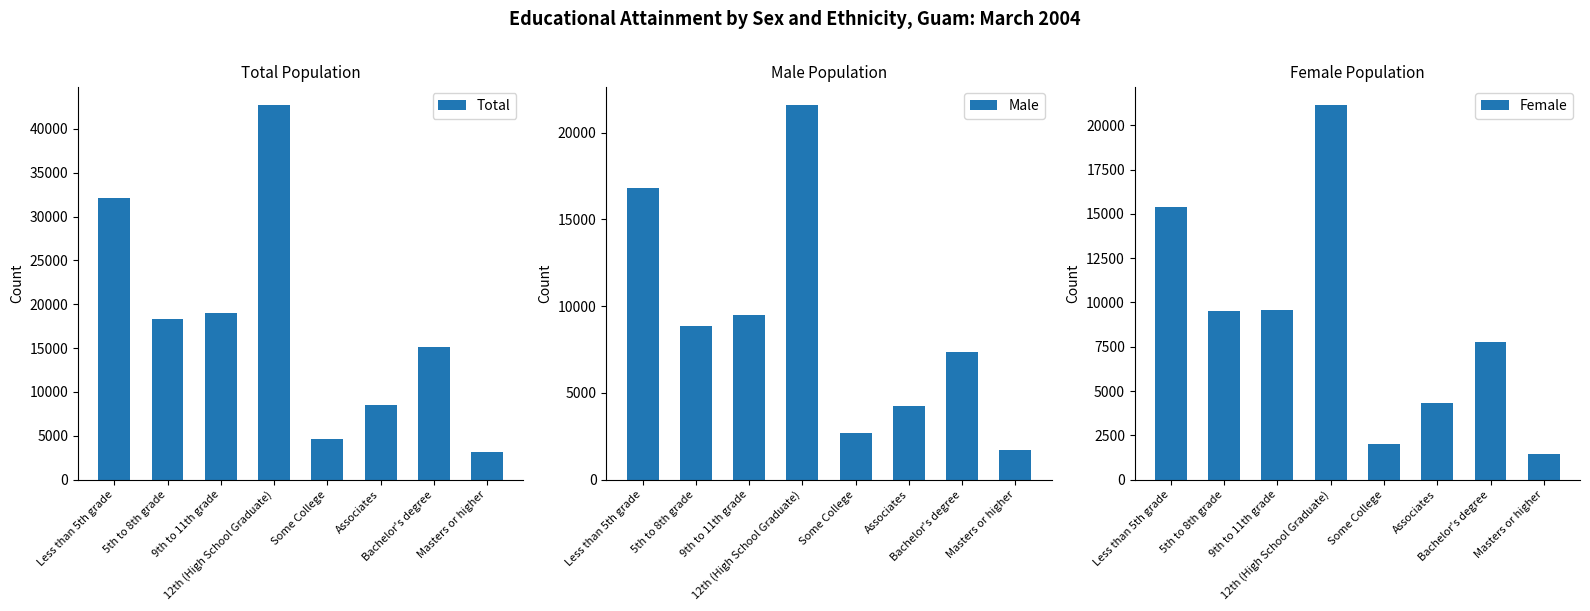

Reading left to right, what are all the values shown in this chart?

Total: 32164	18326	19037	42711	4675	8565	15110	3142
Male: 16793	8826	9462	21580	2693	4226	7368	1720
Female: 15371	9500	9574	21131	1982	4338	7742	1421